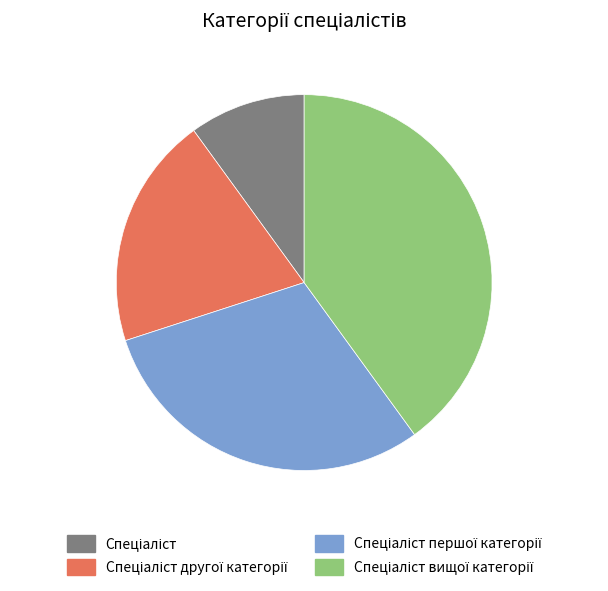

Is there a majority slice in this chart?

No